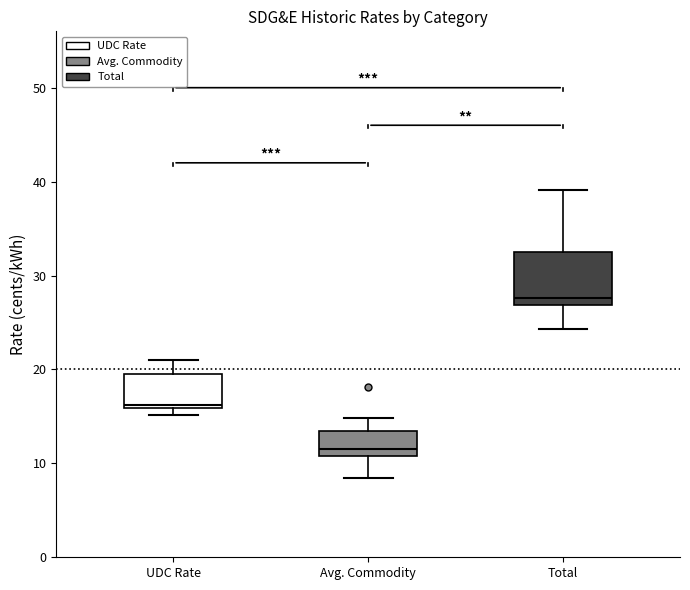

Reading left to right, transcribe this box plot: for each box, give where its median line is, the range the box spans, and where its two whiskers end, as read against the y-axis. The values are not printed on the chart, so give them approximately, as read against the axis.

UDC Rate: median 16 (just above the box's lower edge), box 16 to 20, whiskers 15 to 21
Avg. Commodity: median 12, box 11 to 13, whiskers 8 to 15
Total: median 28, box 27 to 33, whiskers 24 to 39